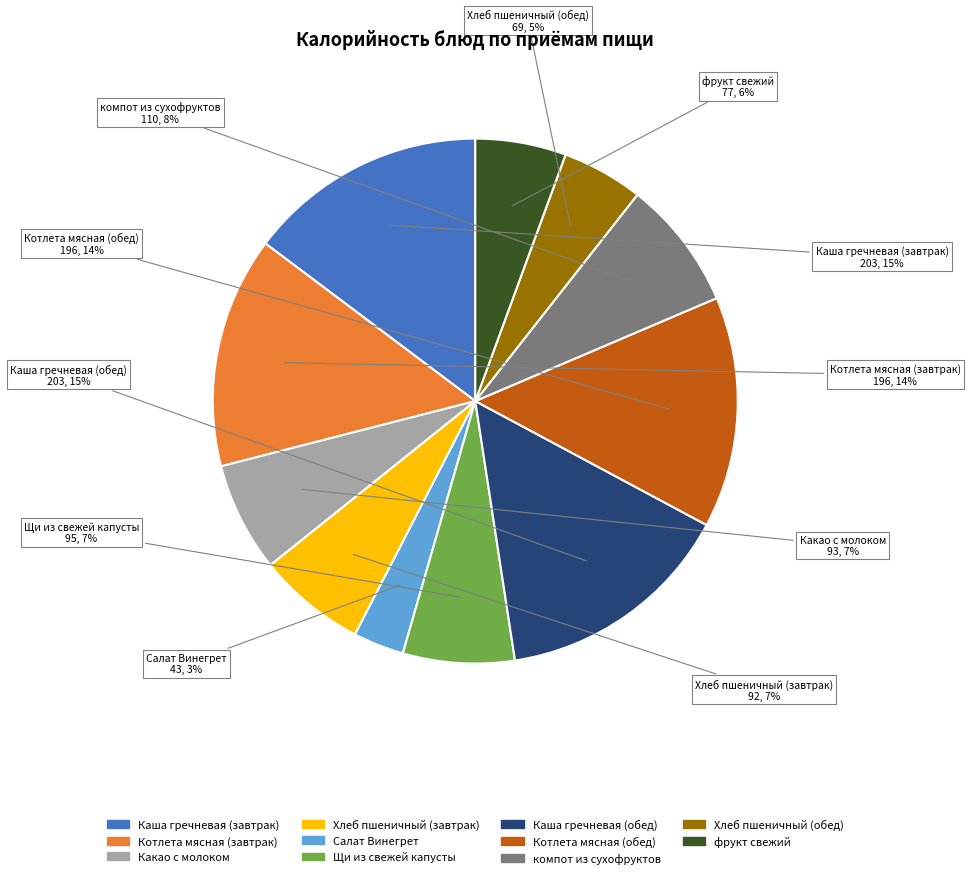

True or false: Салат Винегрет accounts for 3% of the total.

True